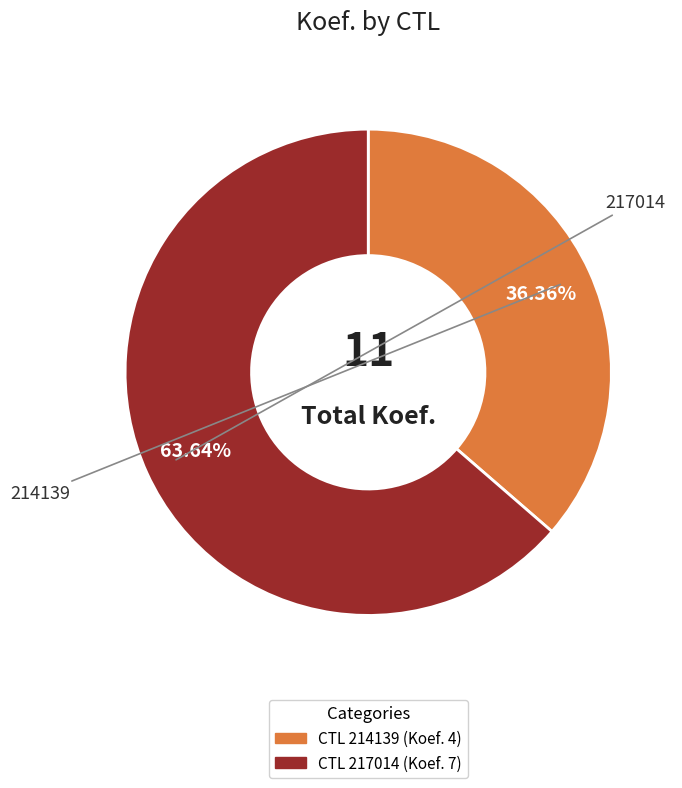

Is there a majority slice in this chart?

Yes